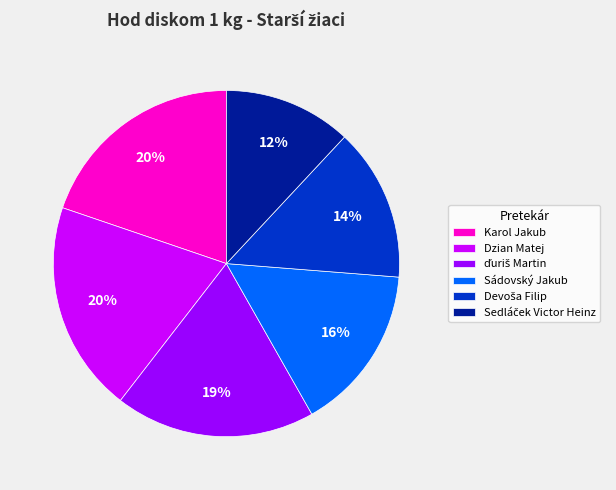

Does Dzian Matej represent more than half of the total?

No